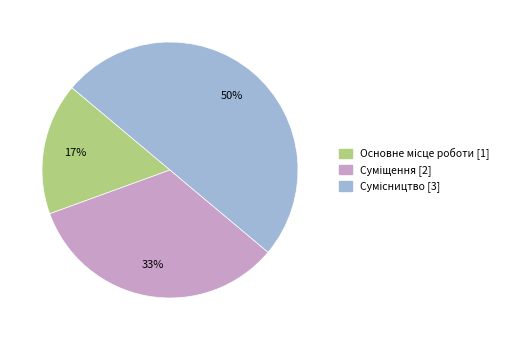

To the nearest percent, what is the difference between the largest and smallest slice percentages?

33%